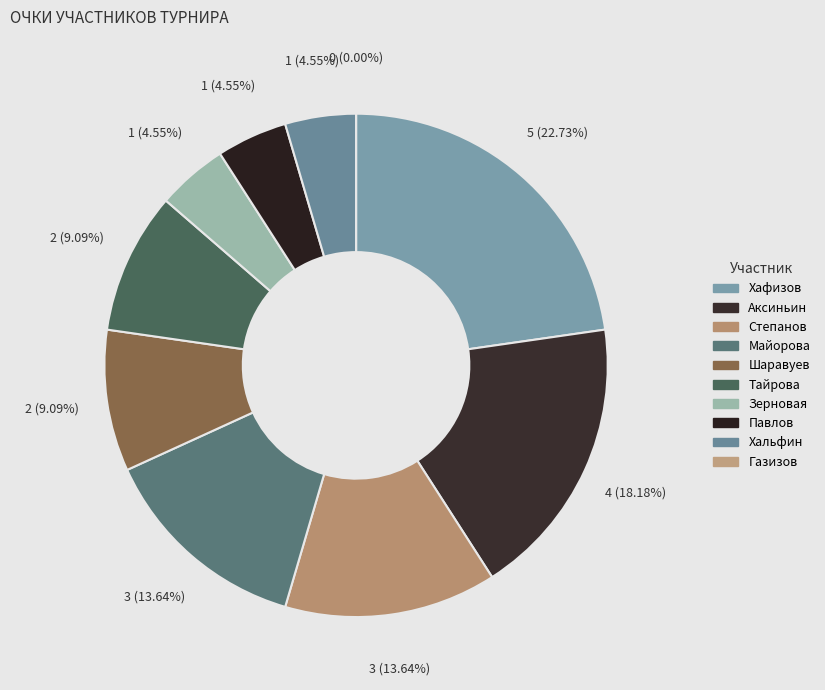

What is the change in value from Хафизов Анджей to Хальфин Линар?

-4